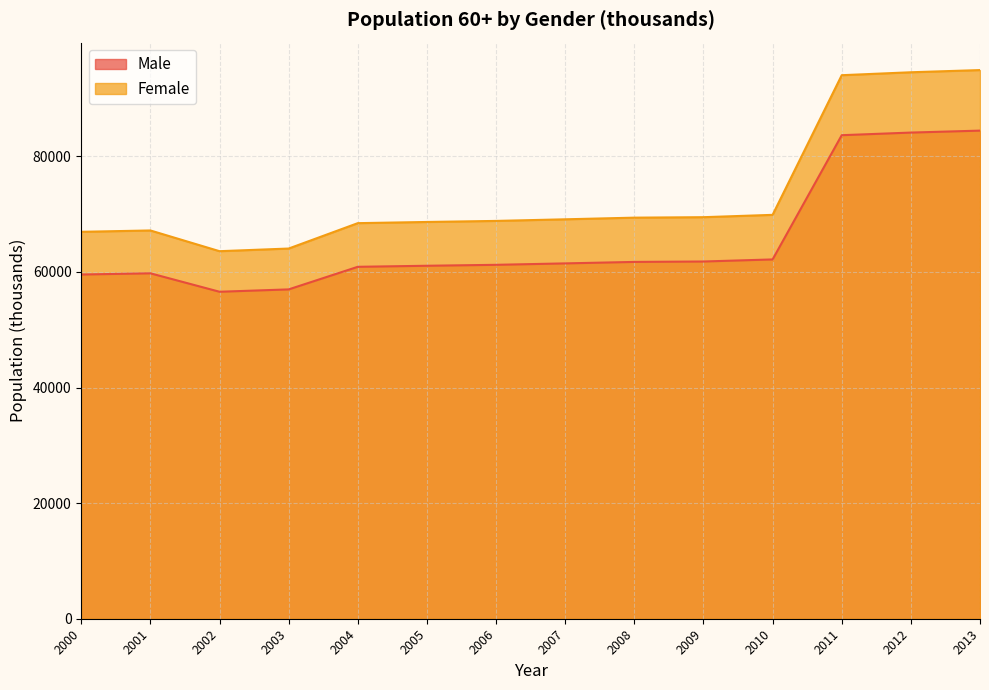

Which series has the largest range (max minus min)?

Female